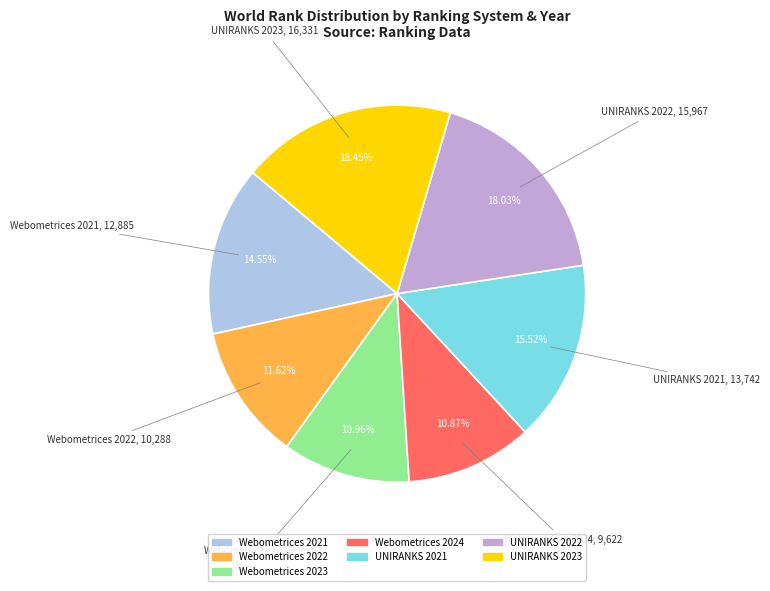

The Webometrices 2021 slice represents 15% of the pie. True or false?

True